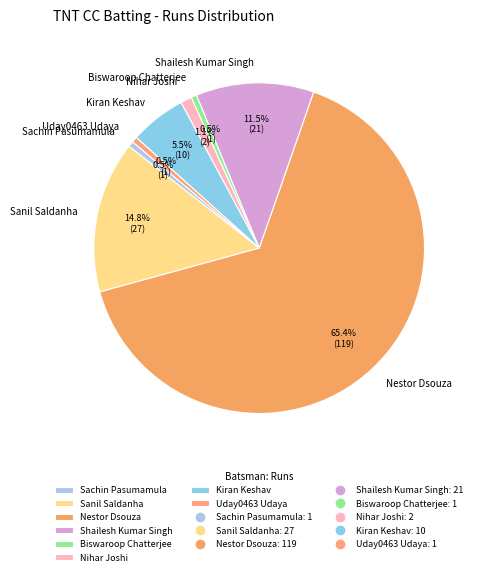

How many slices are in this pie chart?

8